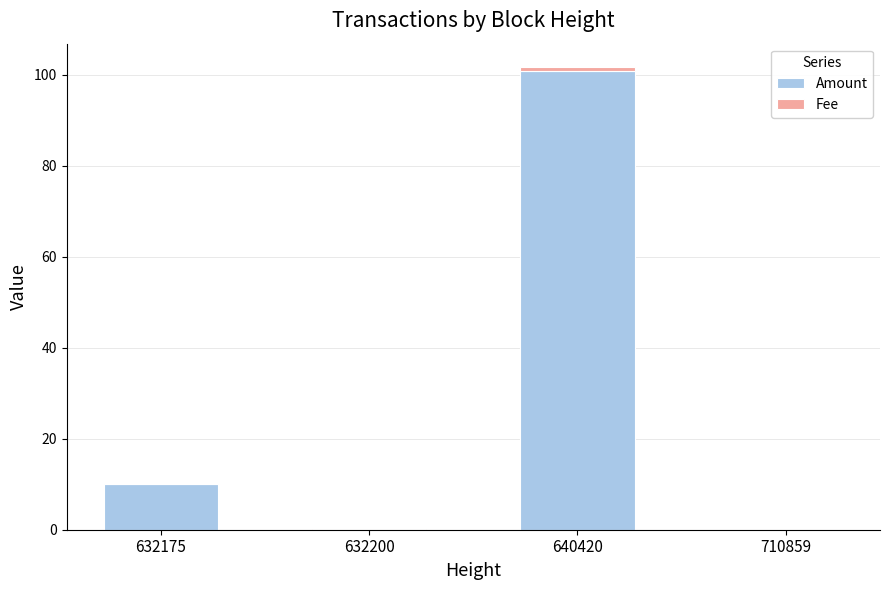

Is it true that Amount equals 165.4 at 640420?

False